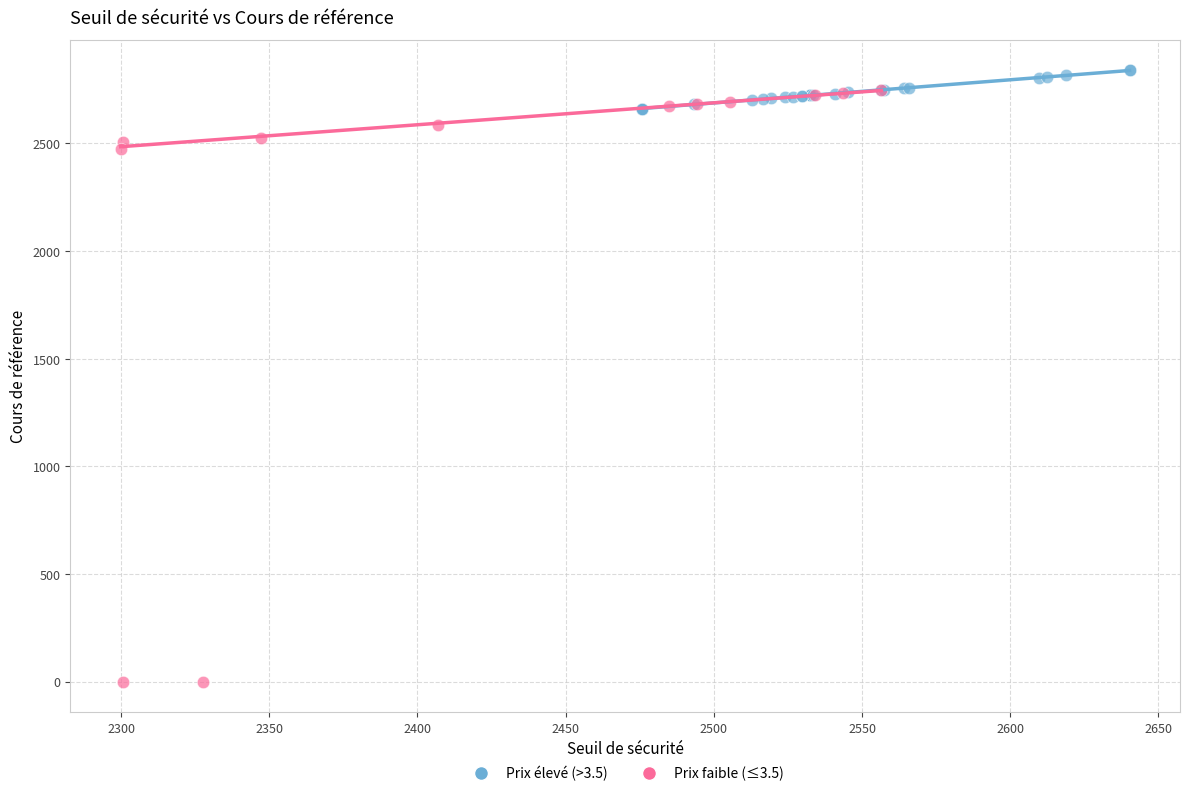

Which series contains the lowest Y value?

Prix faible (≤3.5)